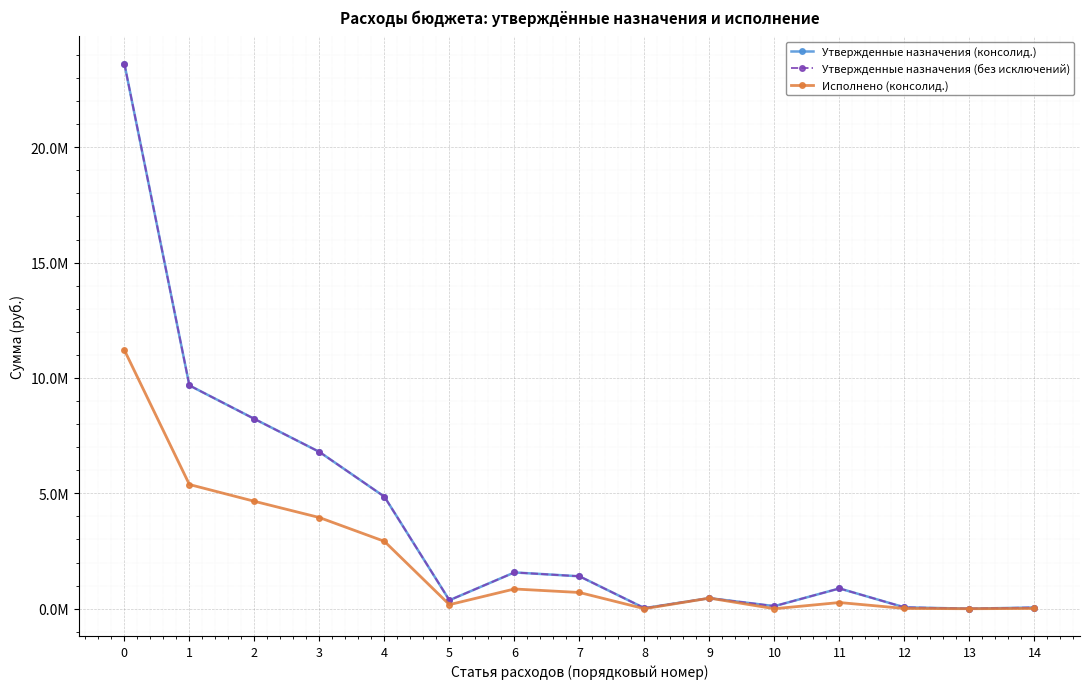

Count the number of categories in the chart.

15